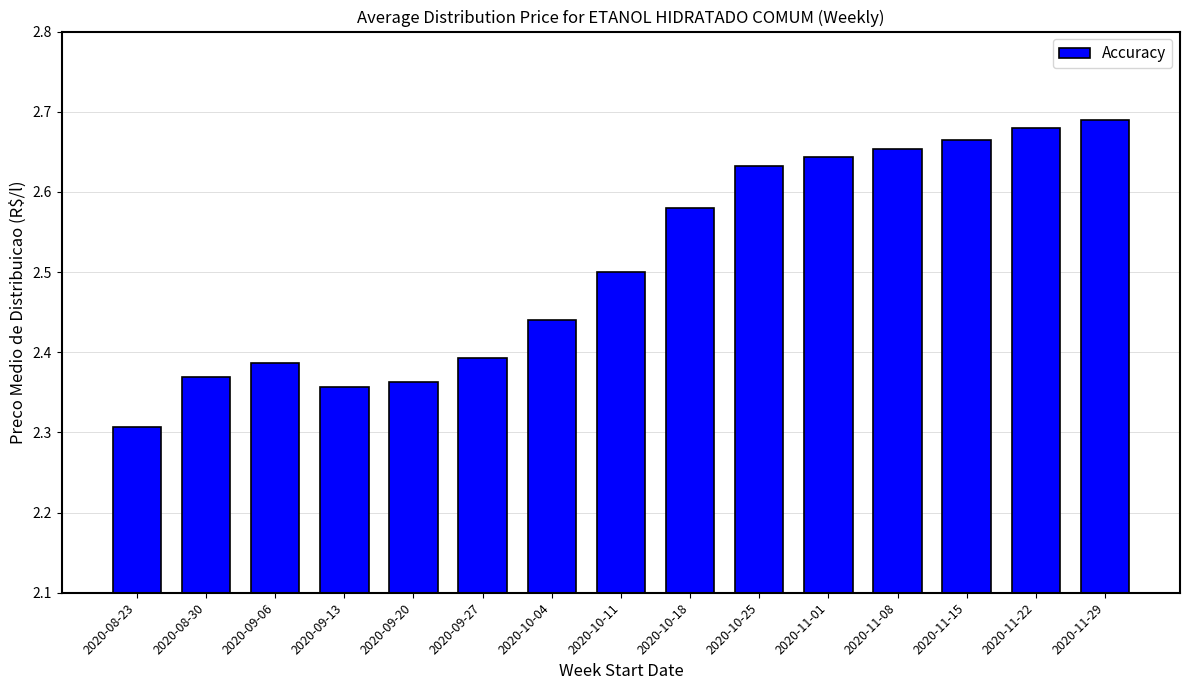

What is the label of the 3rd bar from the right?

2020-11-15